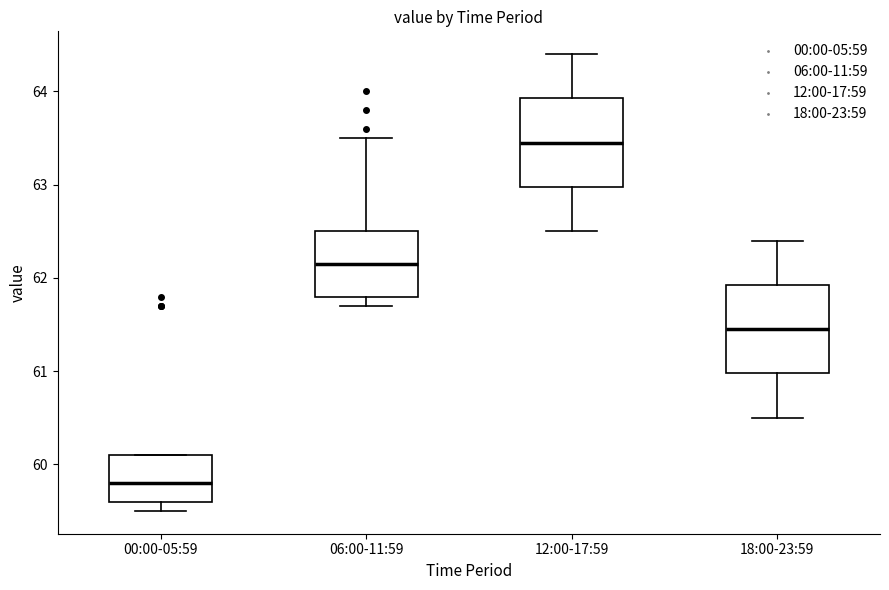

Which box has the lowest median line?

00:00-05:59